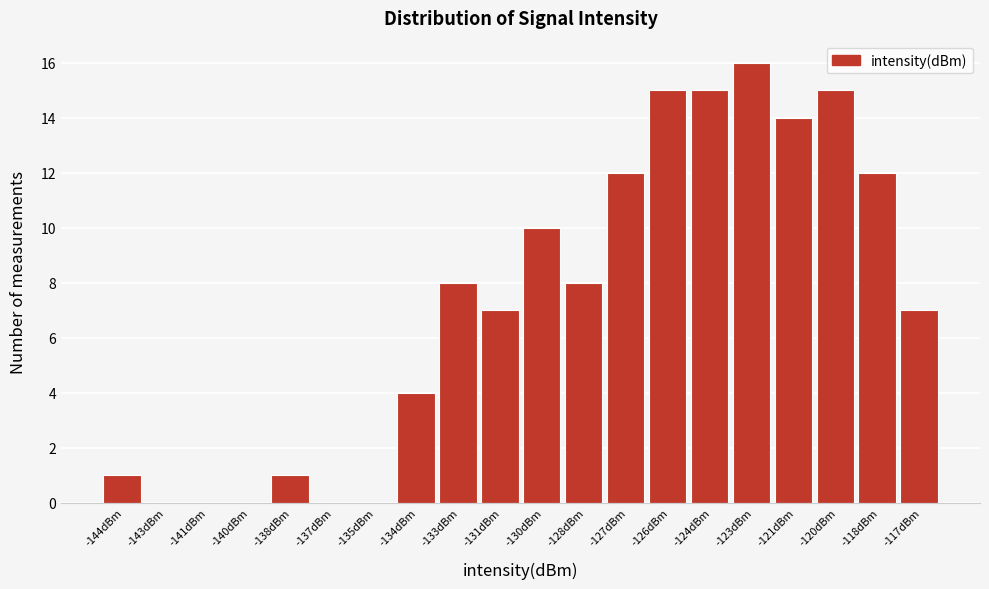

What is the change in value from -138dBm to -131dBm?

+6